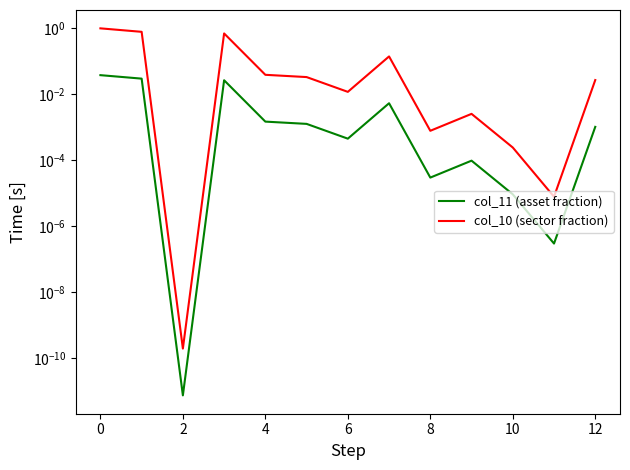

How many lines are shown in the chart?

2